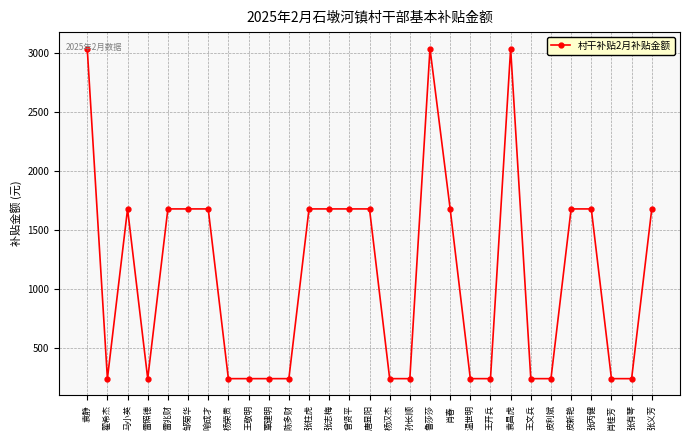

Is this an area chart (filled region under the line)?

No